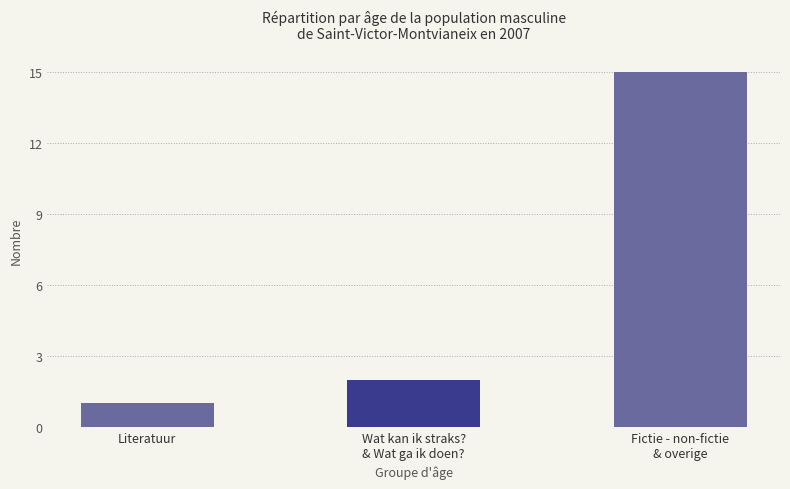

The value at Fictie - non-fictie
& overige is 15. True or false?

True